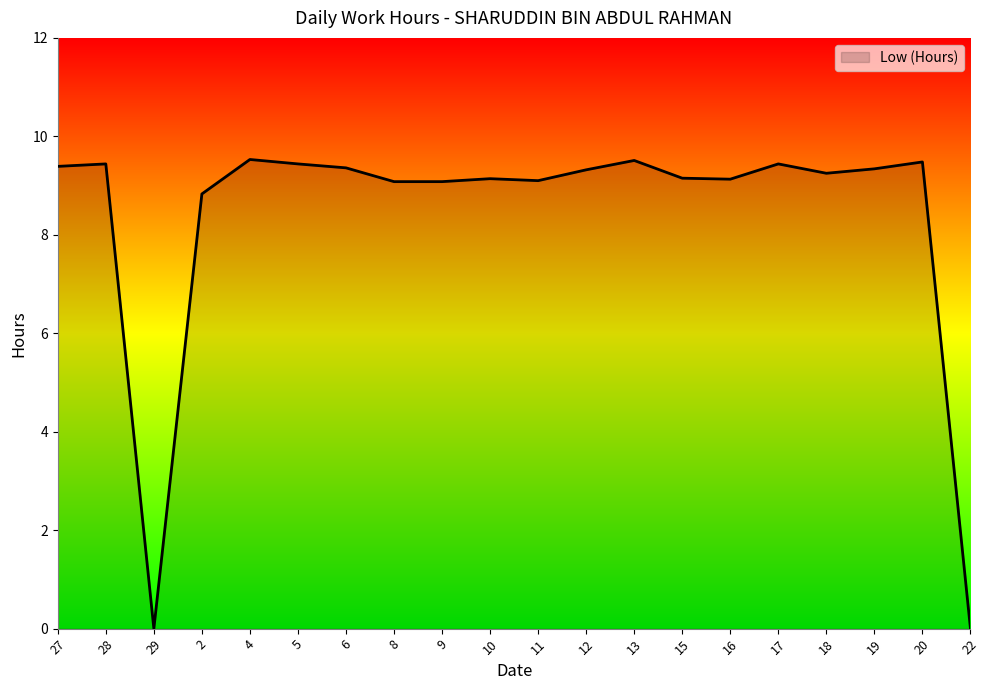

What is the approximate value at 5?

9.4